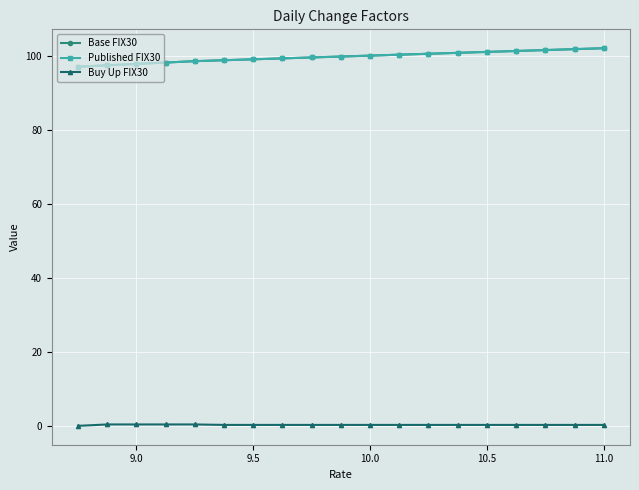

What is the difference between the maximum and minimum values in the Buy Up FIX30 series?

0.4